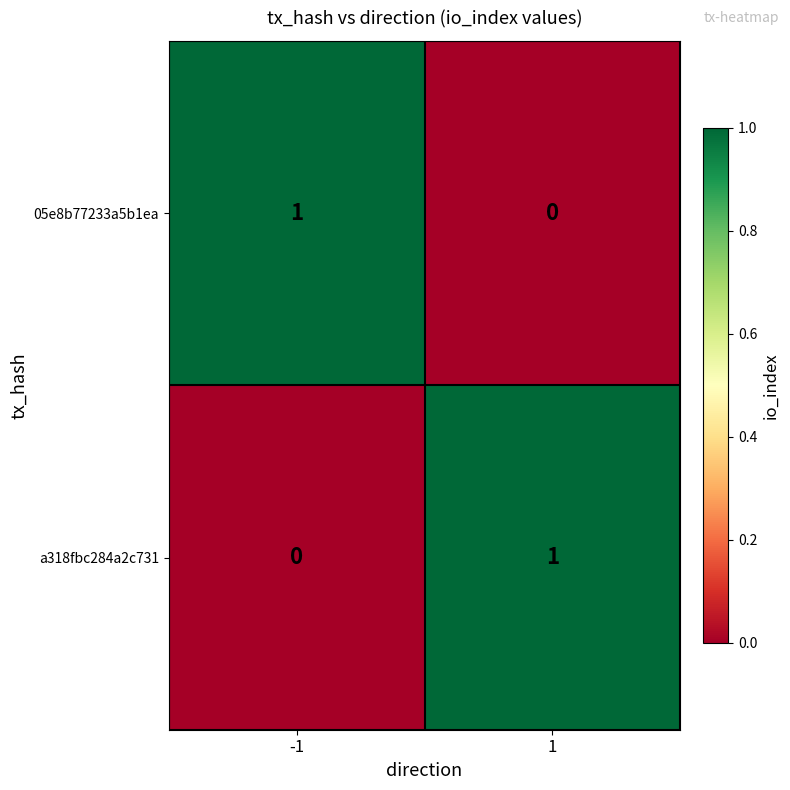

Is it true that a318fbc284a2c731 equals 2 at 1?

False